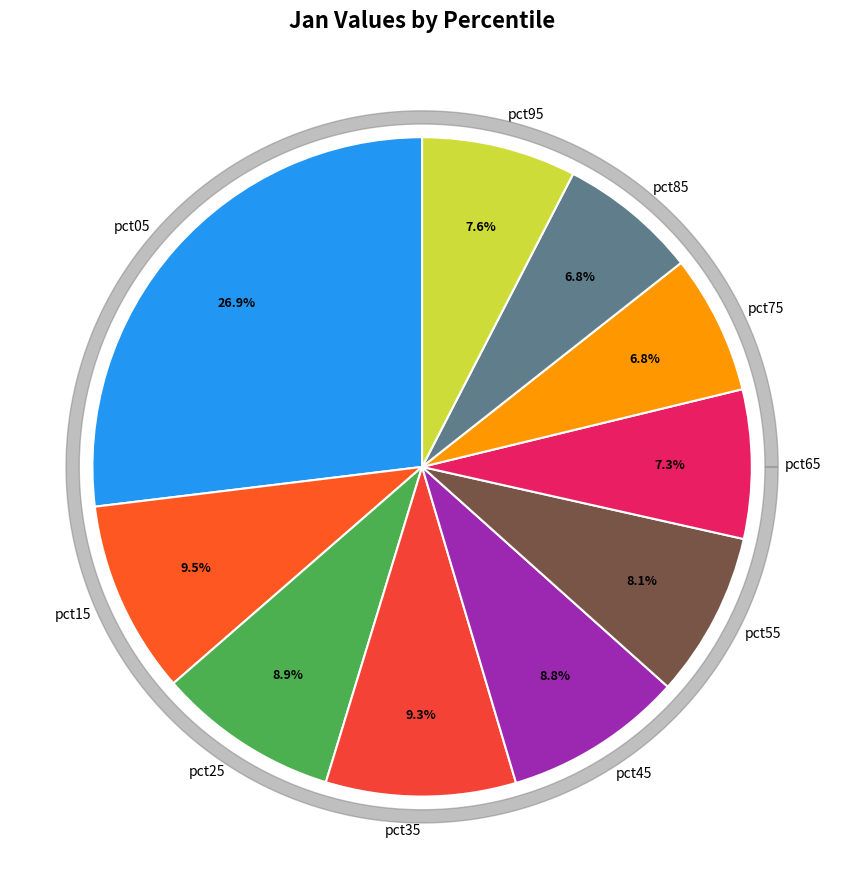

To the nearest percent, what is the difference between the largest and smallest slice percentages?

20%